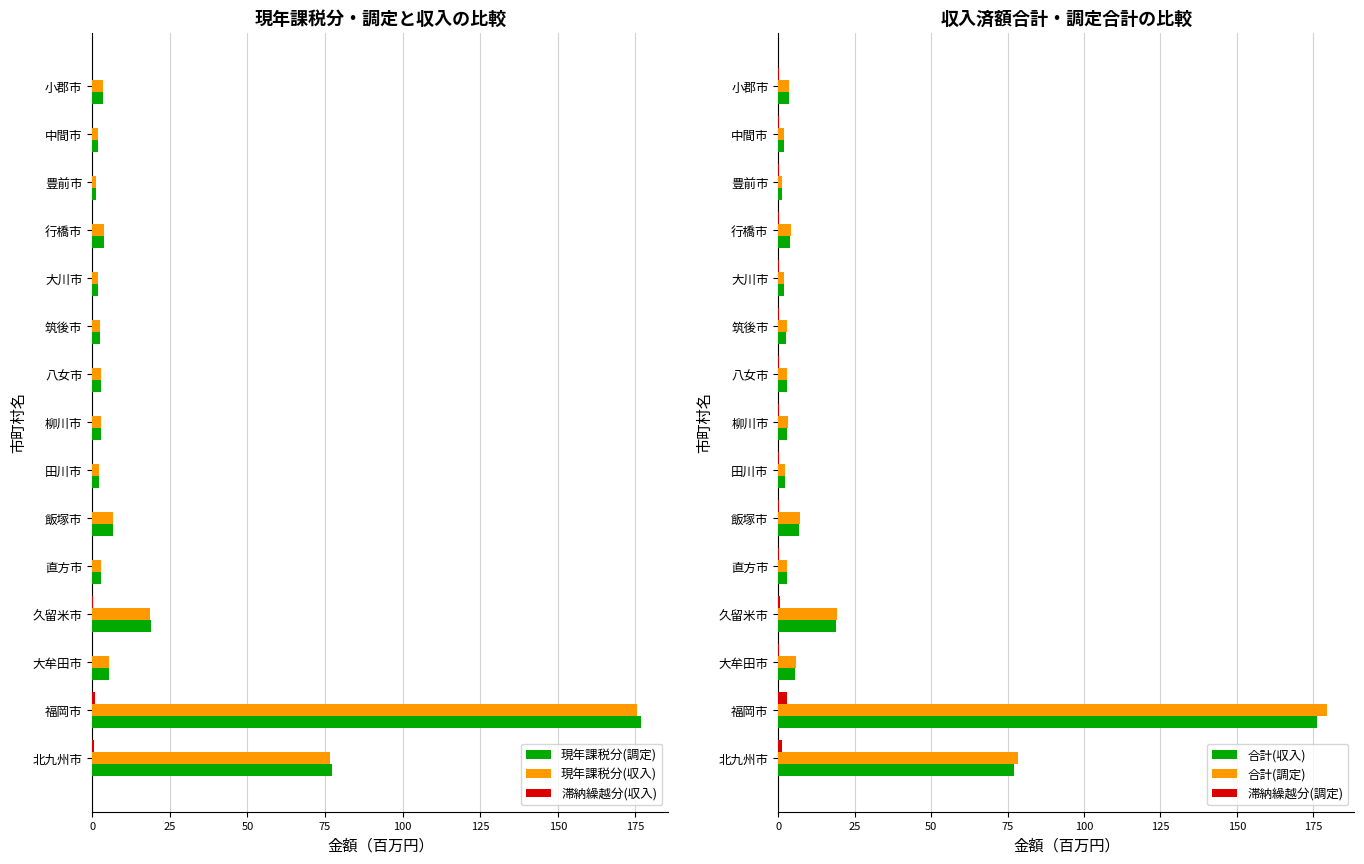

Reading right to left, extract all data points from this chart.

現年課税分(調定): 3.4	1.8	1.2	3.9	1.7	2.6	2.7	3.0	2.1	6.6	2.8	18.9	5.4	176.8	77.3
現年課税分(収入): 3.3	1.8	1.2	3.8	1.7	2.6	2.7	2.9	2.1	6.5	2.8	18.7	5.4	175.4	76.6
滞納繰越分(収入): 0.0	0.0	0.0	0.0	0.0	0.0	0.0	0.0	0.0	0.1	0.0	0.1	0.0	1.0	0.5
合計(収入): 3.4	1.8	1.2	3.9	1.7	2.6	2.7	2.9	2.1	6.6	2.8	18.8	5.4	176.4	77.1
合計(調定): 3.5	1.8	1.3	4.0	1.8	2.7	2.8	3.1	2.1	6.9	2.9	19.3	5.7	179.5	78.5
滞納繰越分(調定): 0.1	0.1	0.1	0.1	0.1	0.1	0.1	0.1	0.1	0.3	0.1	0.4	0.2	2.8	1.1